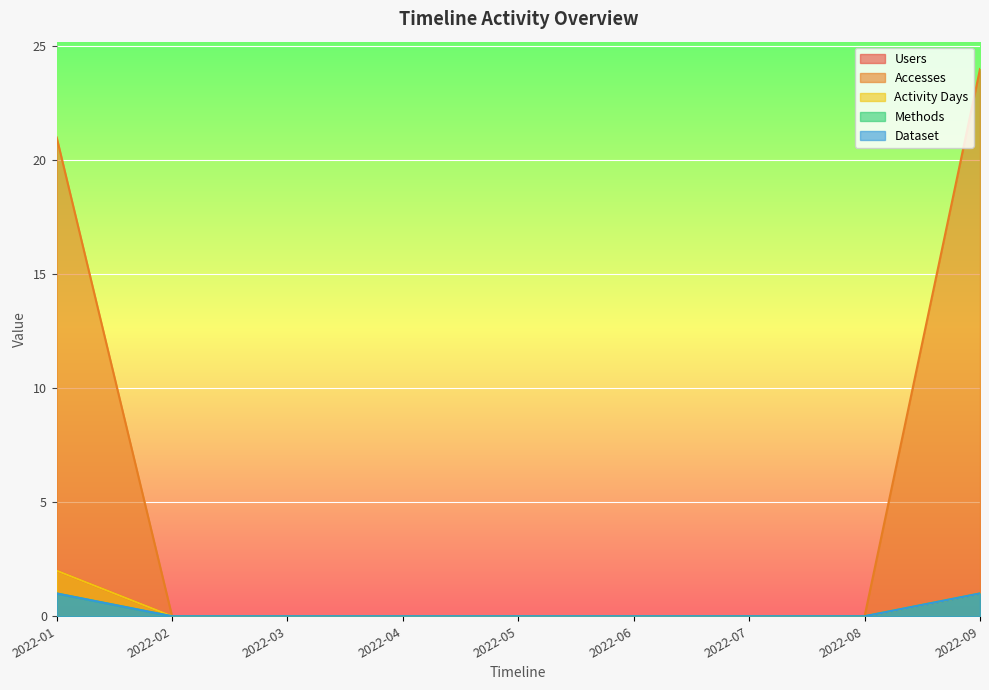

True or false: Activity Days has more than 1 interior local peaks.

False